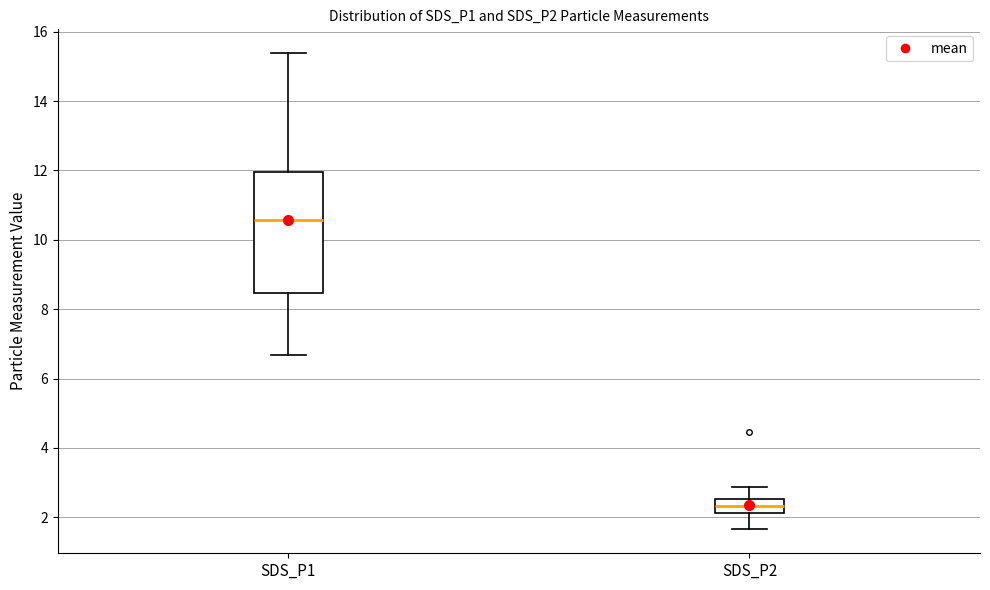

Where does the lower whisker of the box for SDS_P2 end on the y-axis? The values are not printed on the chart, so give them approximately, as read against the axis.

1.6